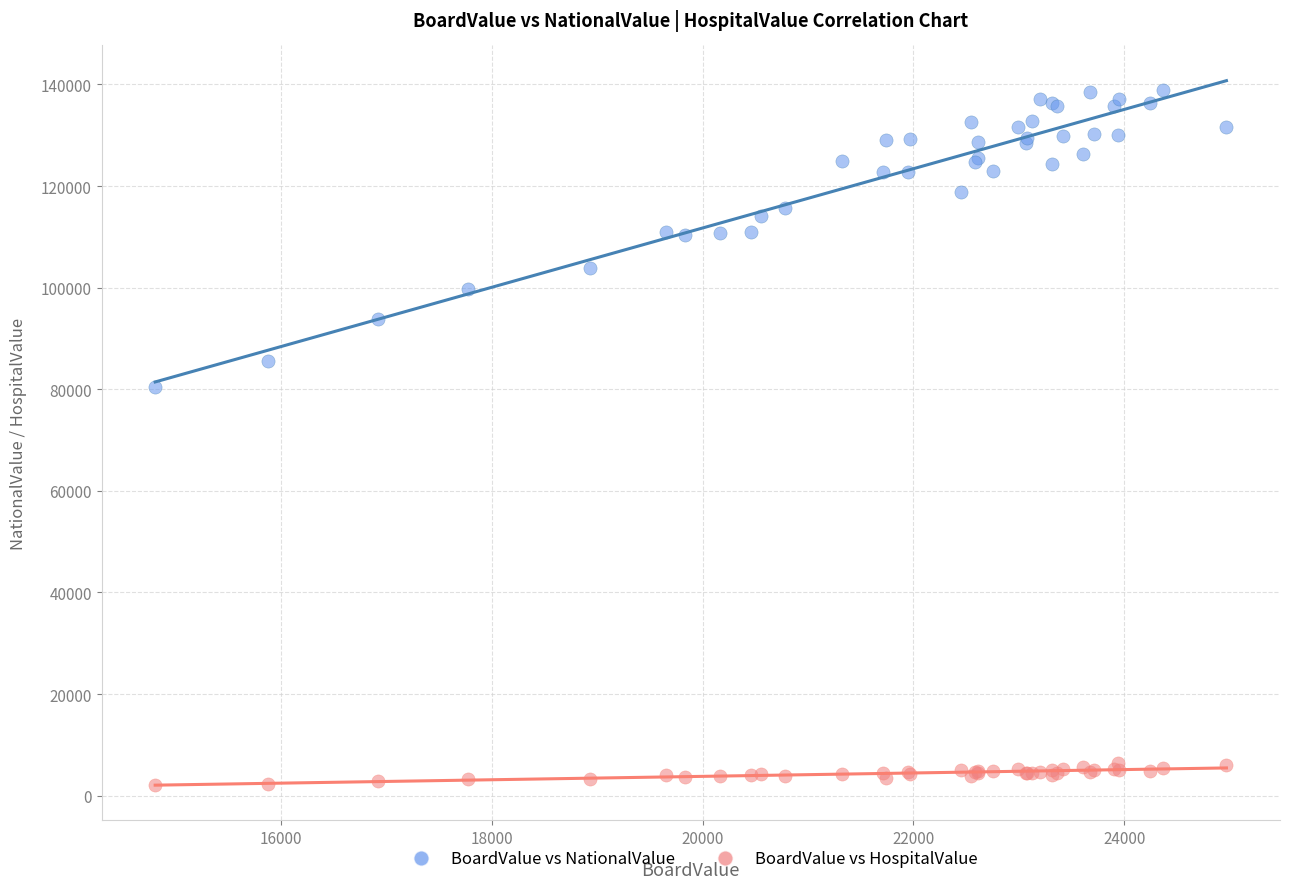

Which series contains the lowest Y value?

BoardValue vs HospitalValue